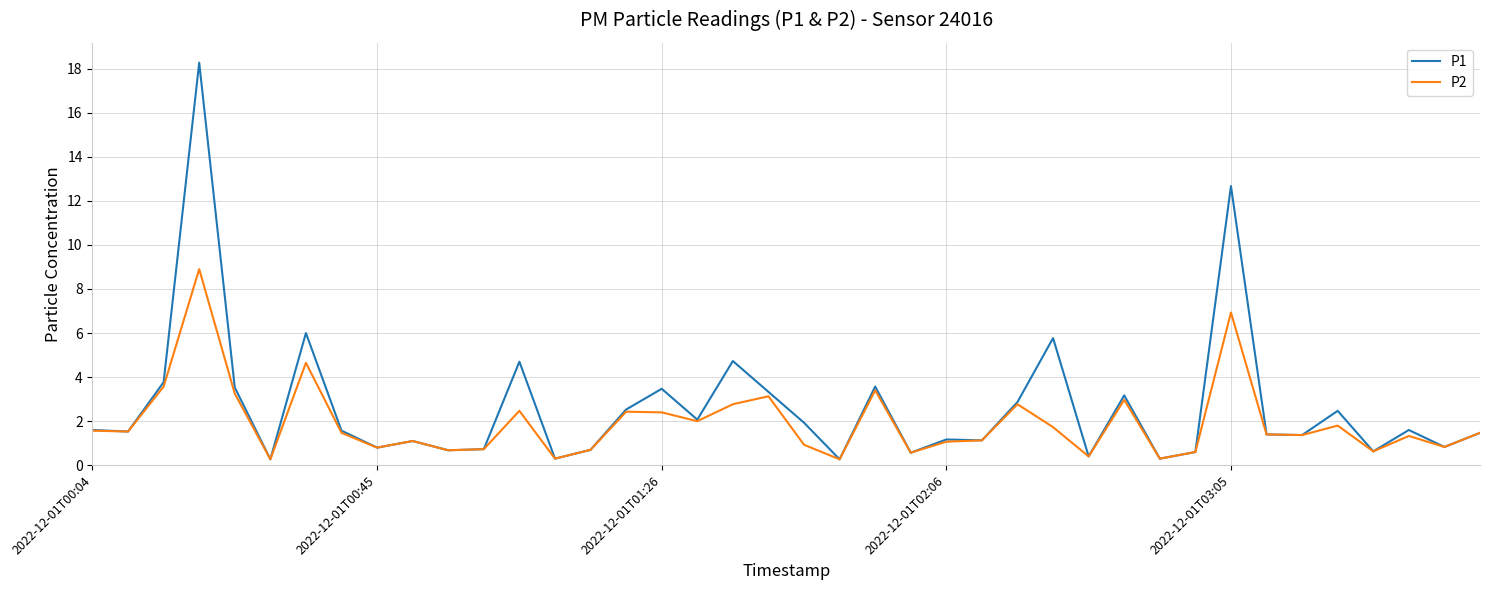

What is the greatest value displayed?

18.3